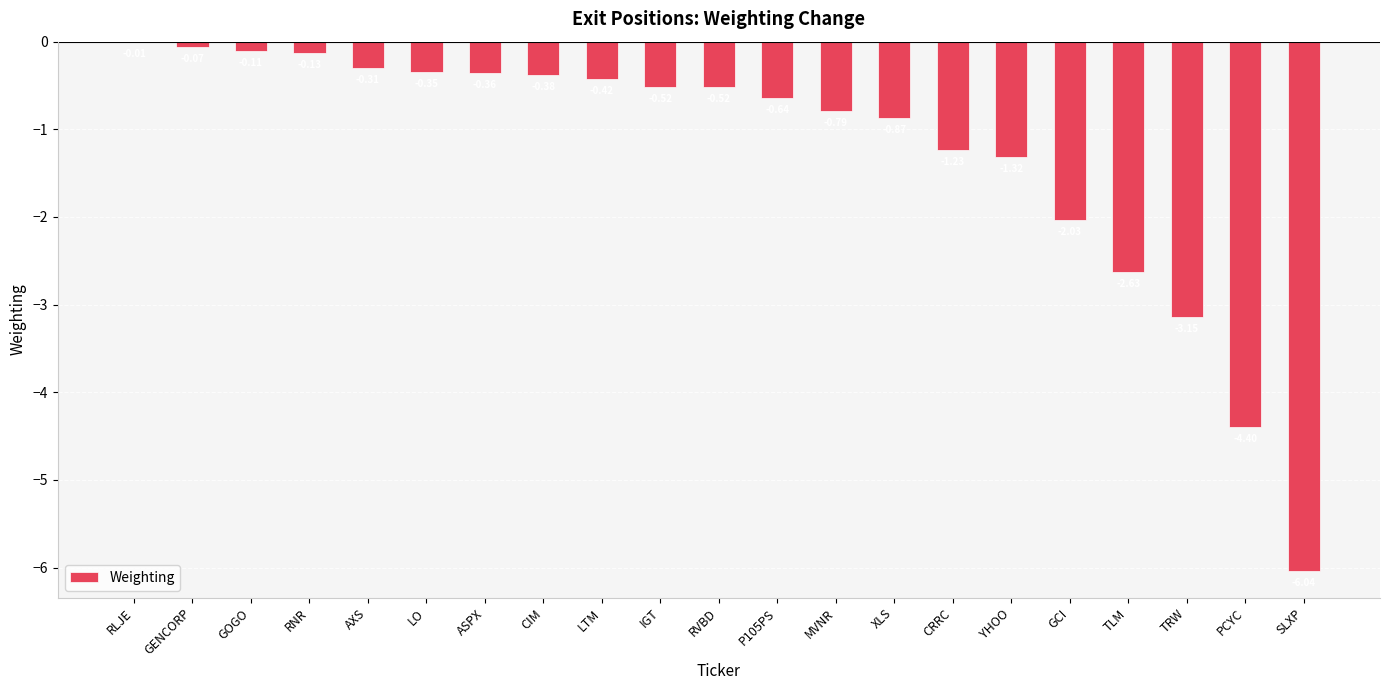

What is the change in value from P105PS to GCI?

-1.4